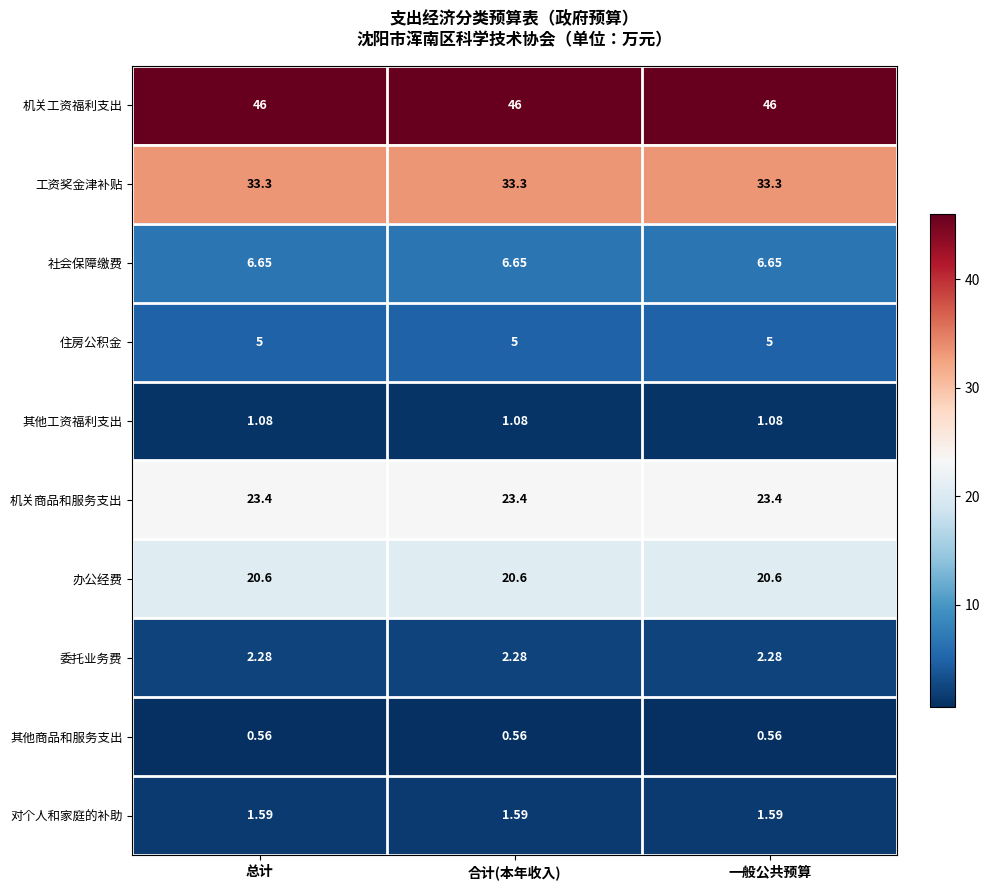

At 合计(本年收入), list the series in order from largest to smallest.

机关工资福利支出, 工资奖金津补贴, 机关商品和服务支出, 办公经费, 社会保障缴费, 住房公积金, 委托业务费, 对个人和家庭的补助, 其他工资福利支出, 其他商品和服务支出